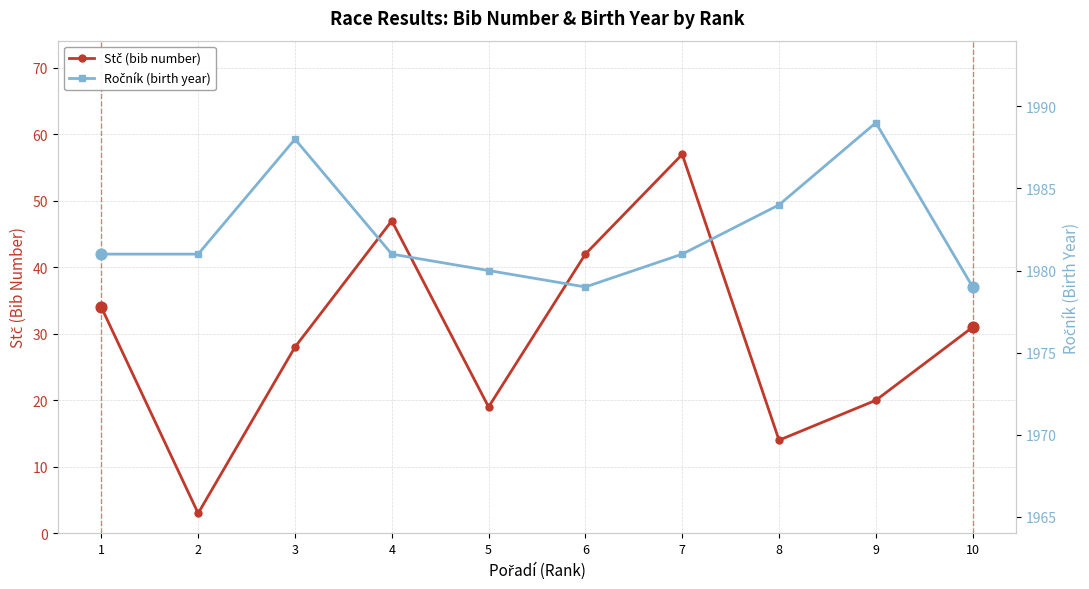

What are all the series names shown in the legend?

Stč (bib number), Ročník (birth year)